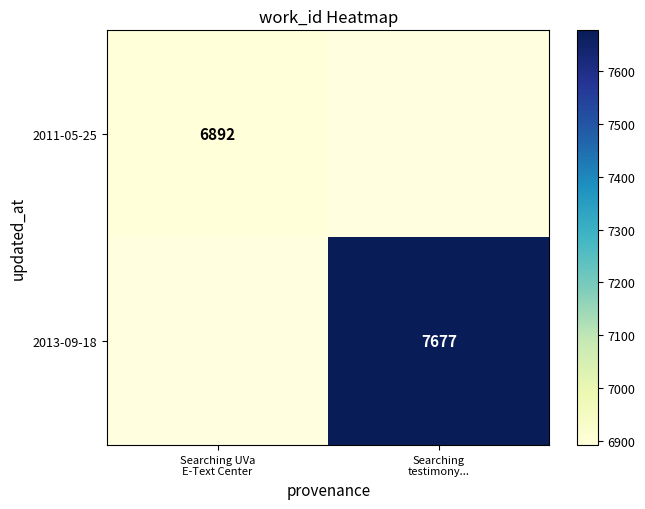

What is the smallest value displayed?

6892.0